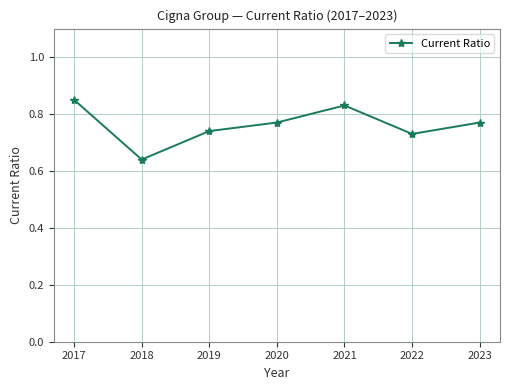

Does the chart have visible grid lines?

Yes